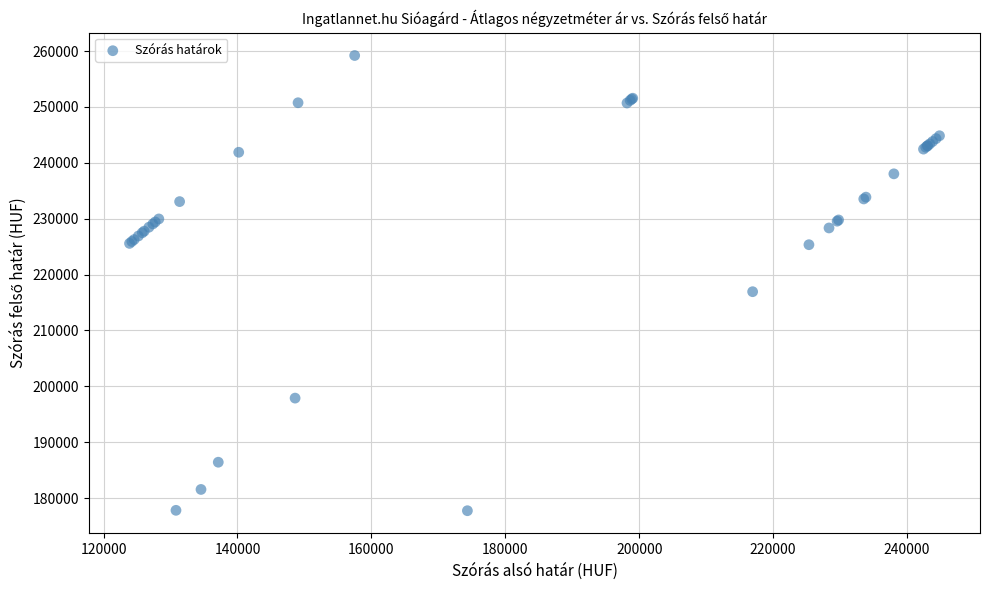

What Y value in the scatter plot is closest to 218472?

216935